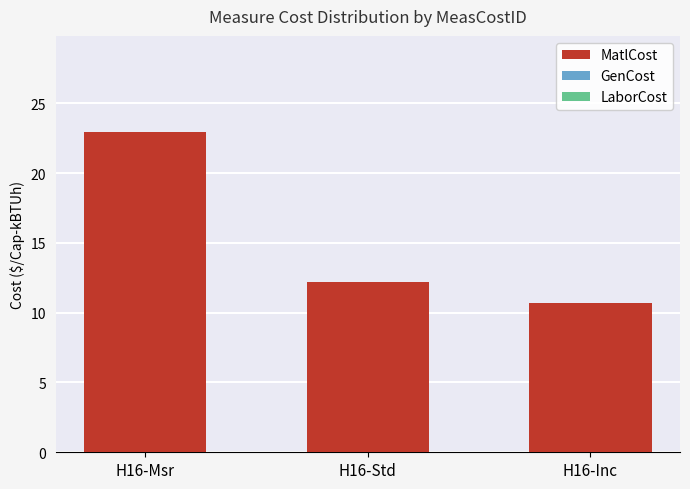

List the labels in order of value, smallest first.

H16-Inc, H16-Std, H16-Msr